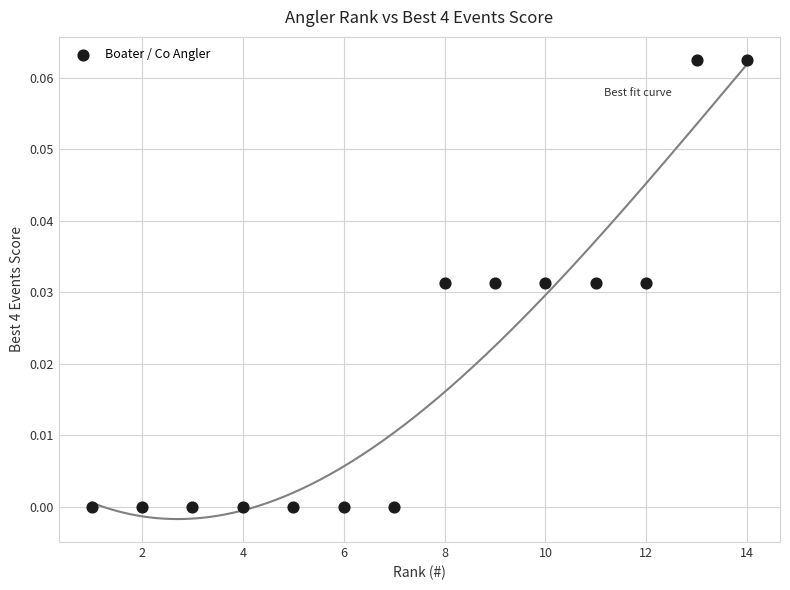

What is the range of X values (max minus min)?

13.0